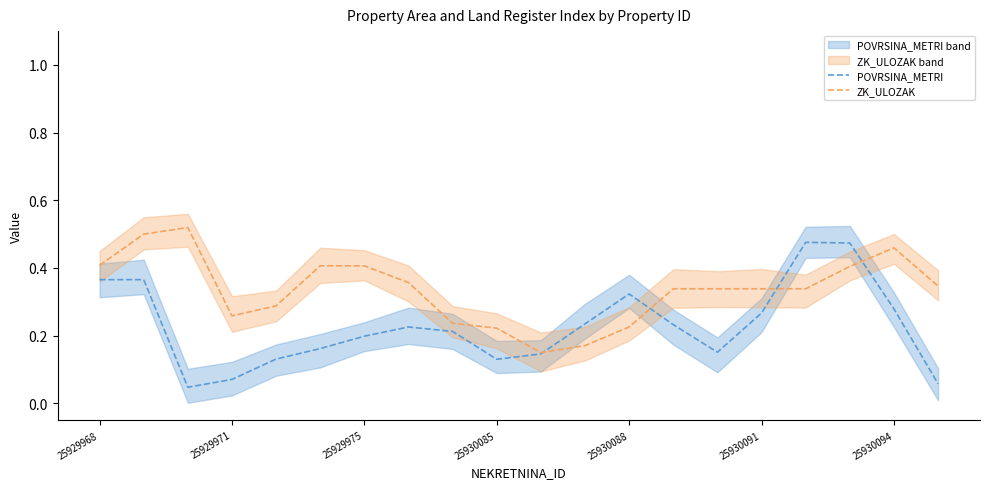

List the series in order of their overall mean, highest first.

ZK_ULOZAK, POVRSINA_METRI